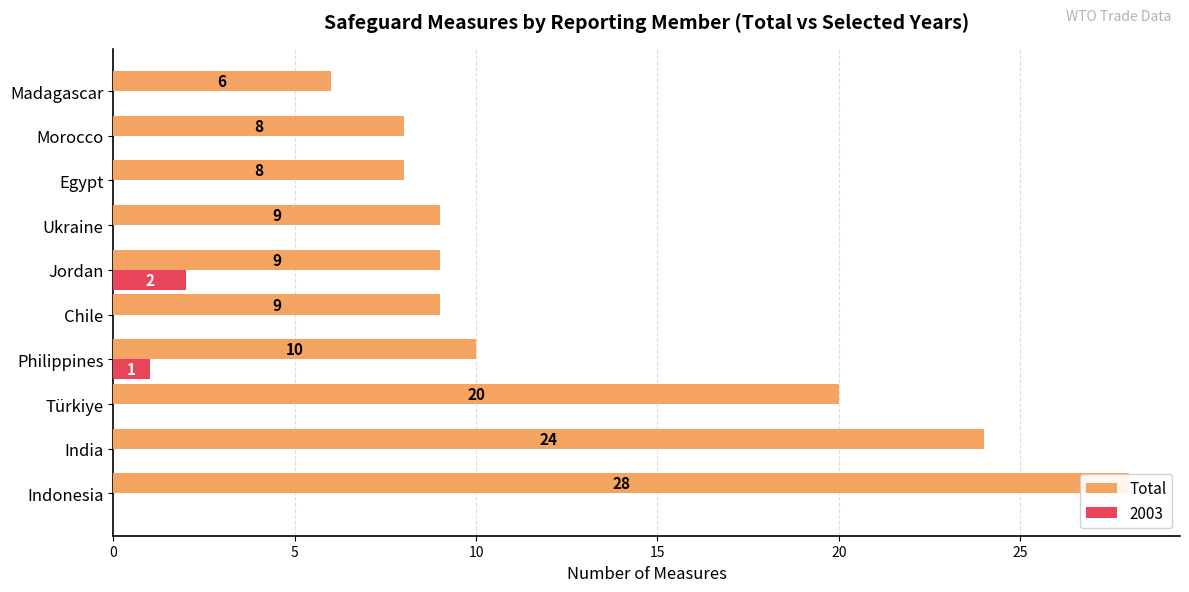

True or false: the data shows 15 at Chile.

False